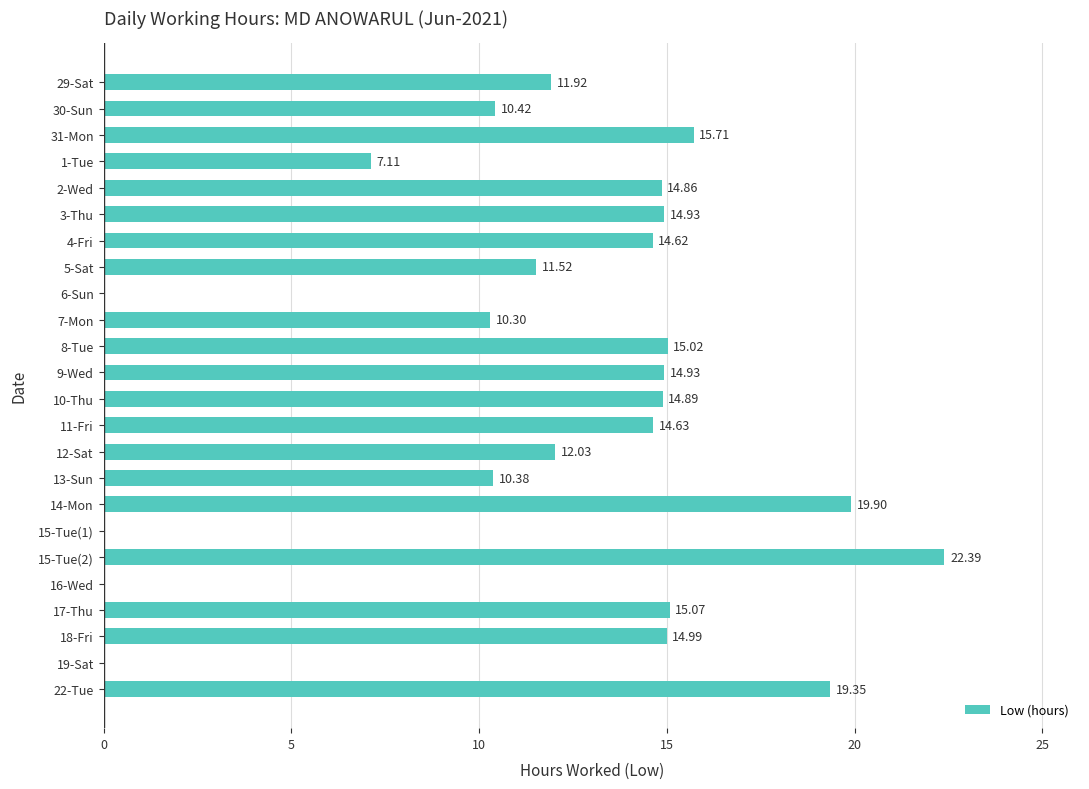

What is the sum of all values?

285.0